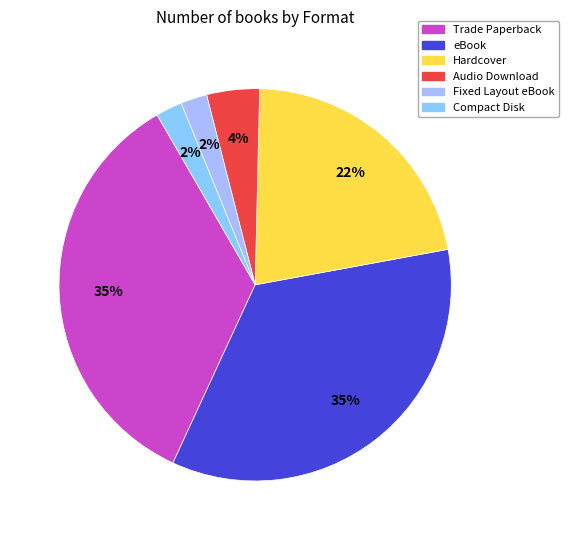

Between Hardcover and Trade Paperback, which is larger?

Trade Paperback